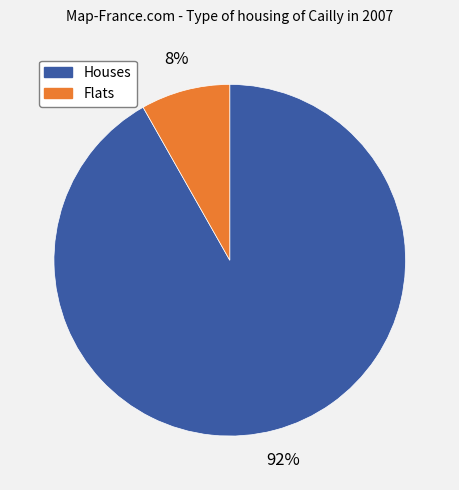

How many slices are in this pie chart?

2